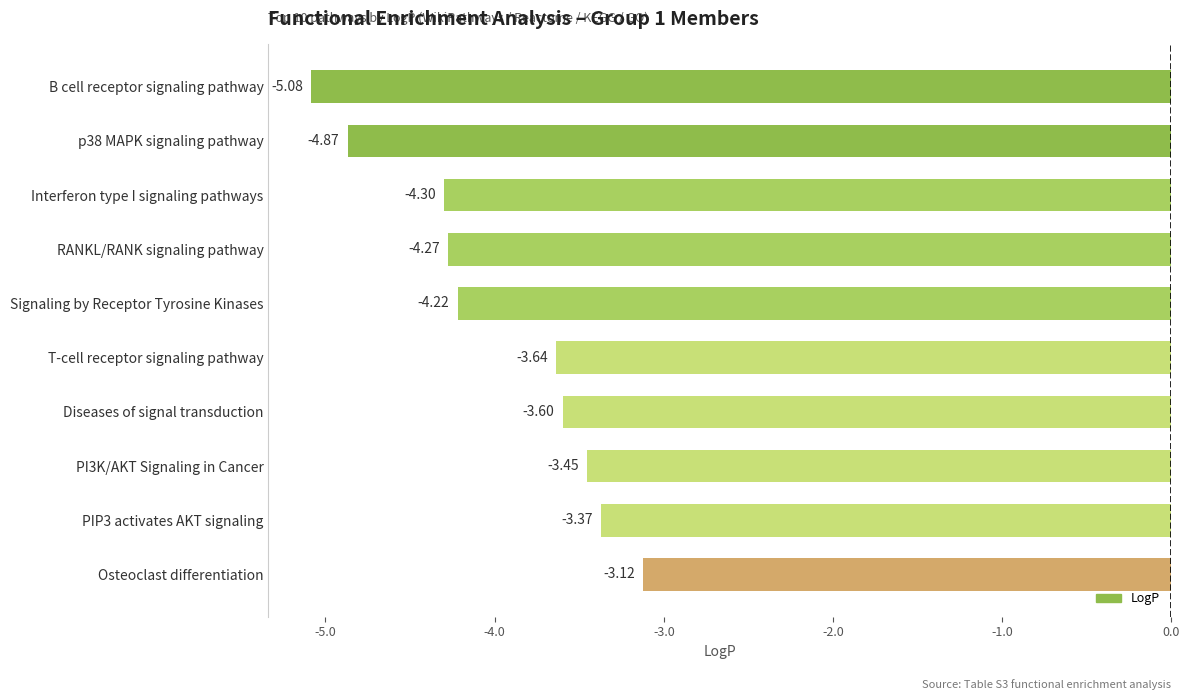

Does the chart contain any negative values?

Yes